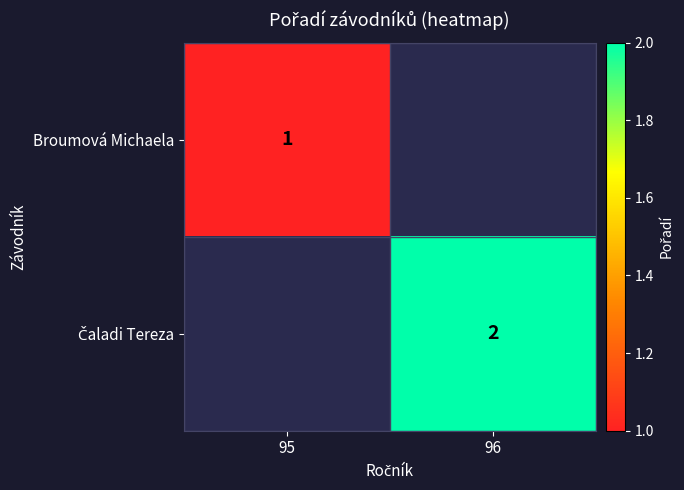

Which has a higher value, 96 or 95?

95